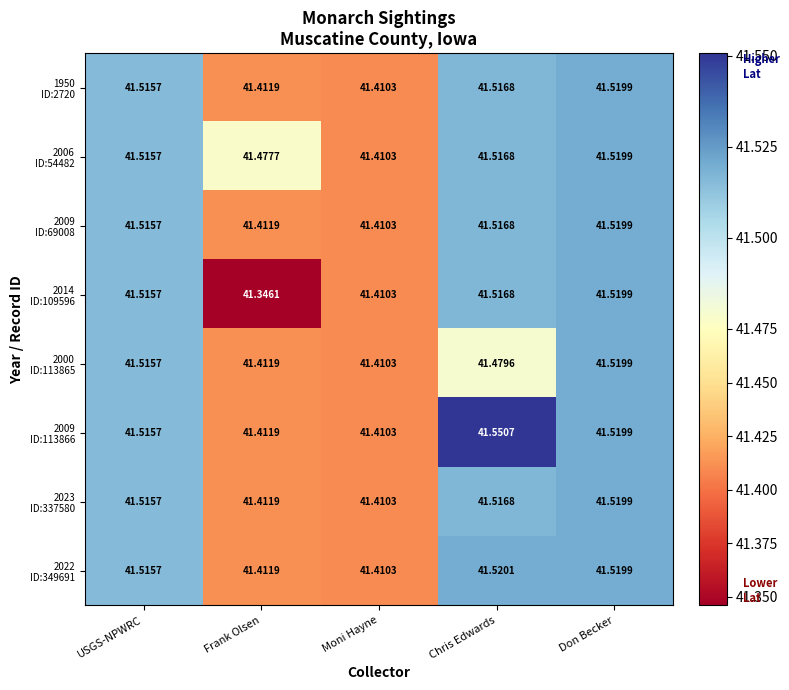

At which category does the chart reach its minimum across all series?

Frank Olsen